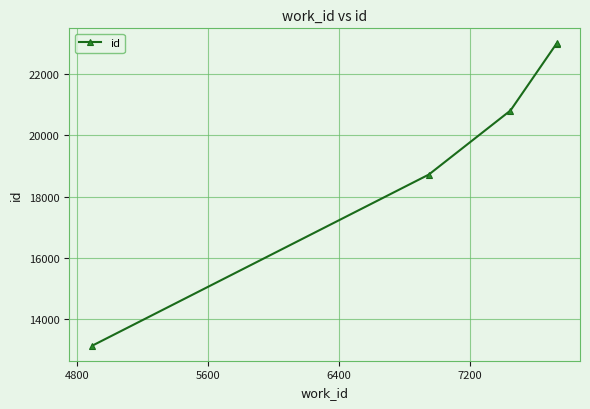

Does the chart have visible grid lines?

Yes